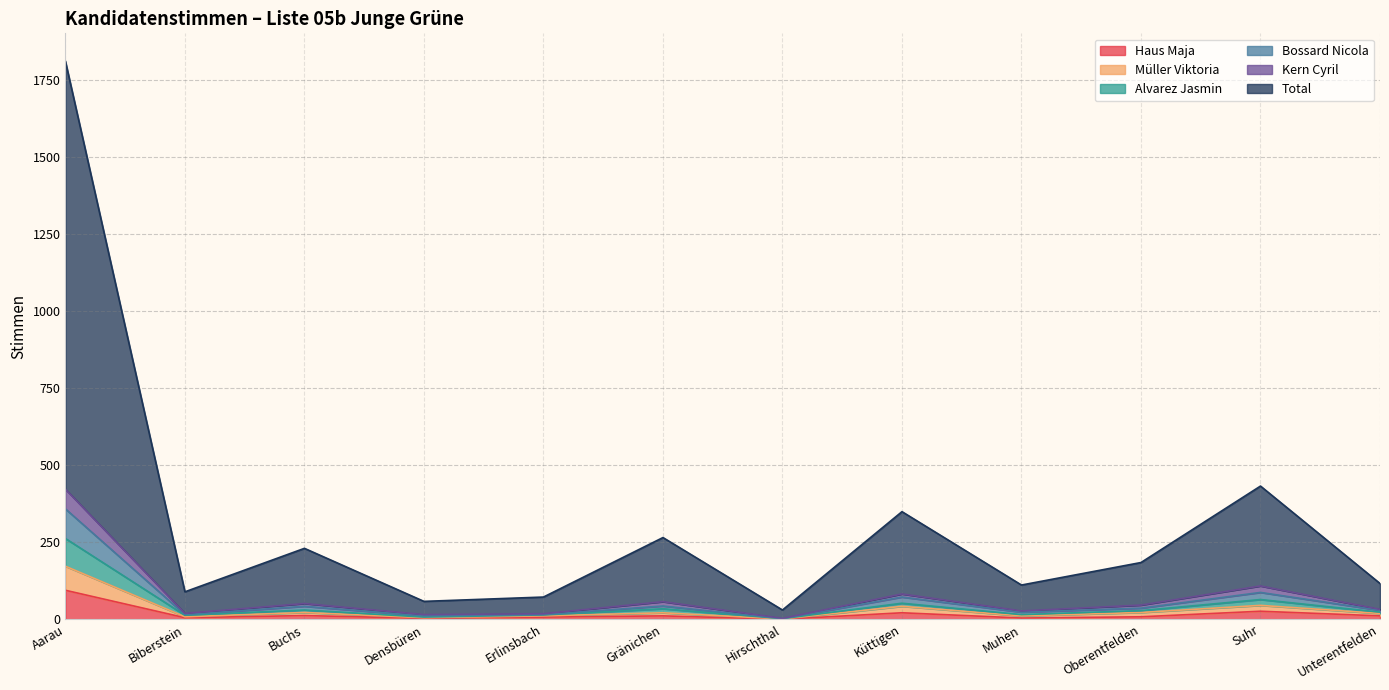

Which series changed the most between Aarau and Erlinsbach?

Total